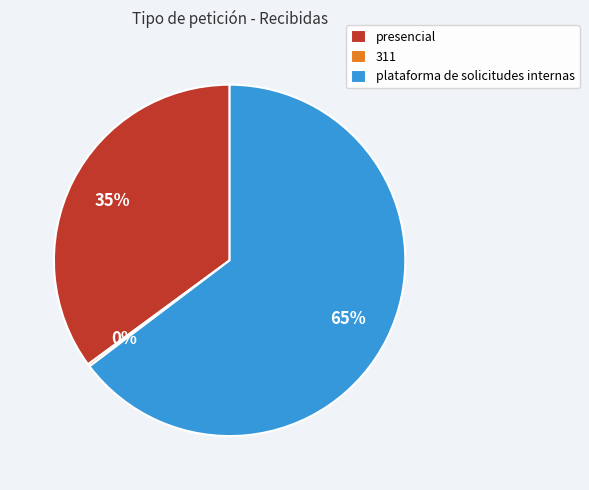

What is the largest slice in the pie chart?

plataforma de solicitudes internas